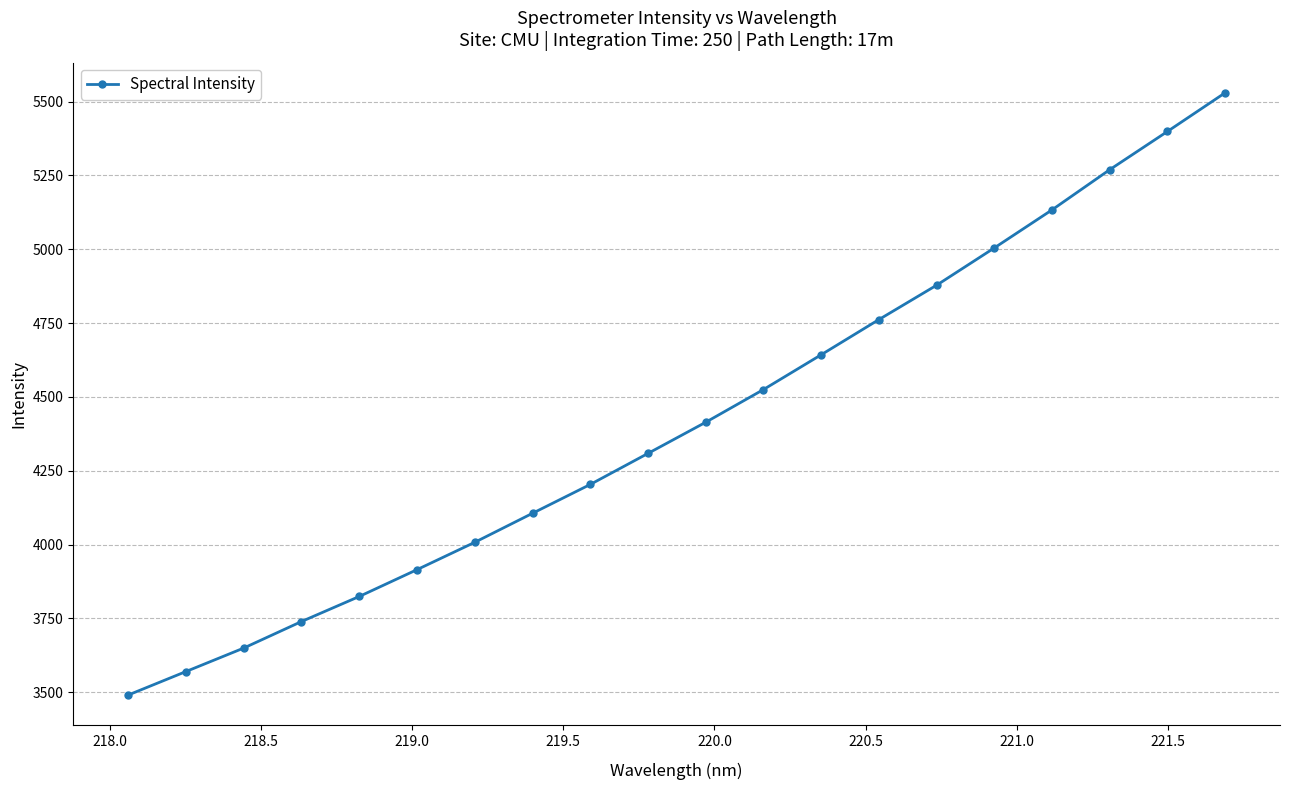

What is the maximum value shown in the chart?

5529.6